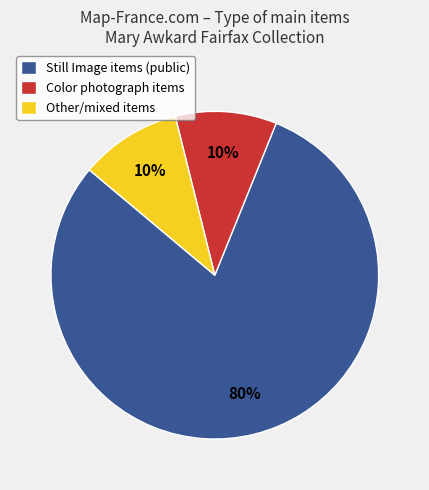

Which category has the biggest portion of the pie?

Still Image items (public)